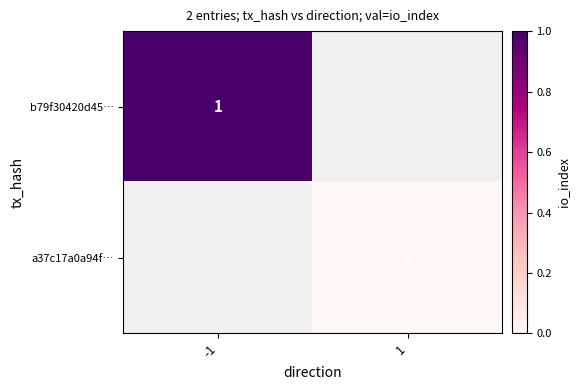

At how many categories does at least one series exceed 0?

1